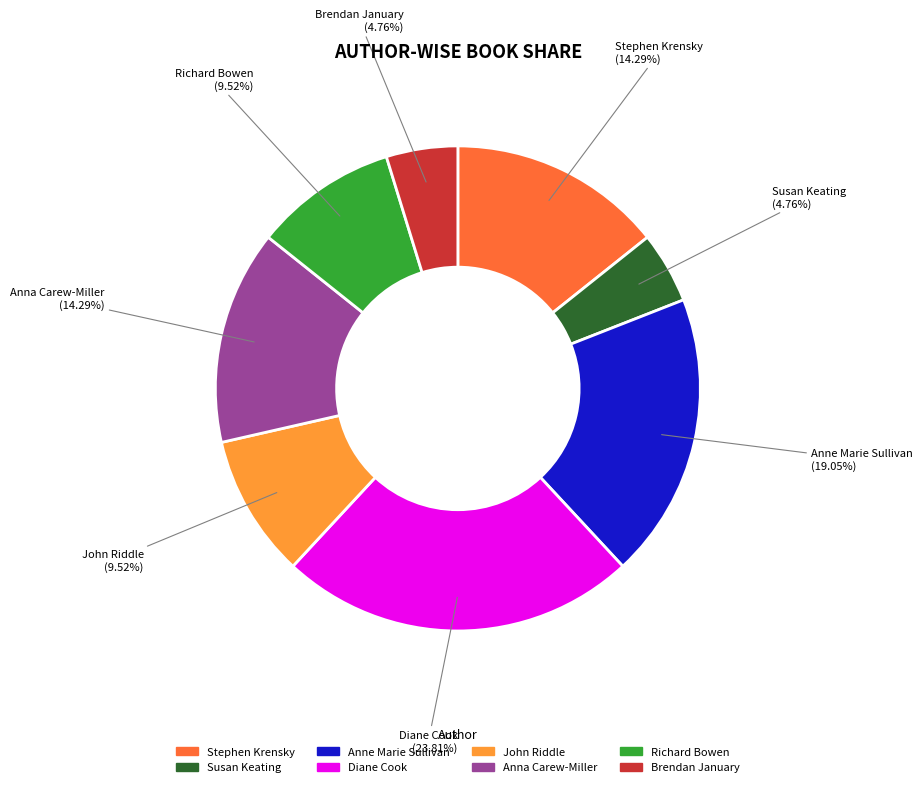

How many segments does this pie chart have?

8